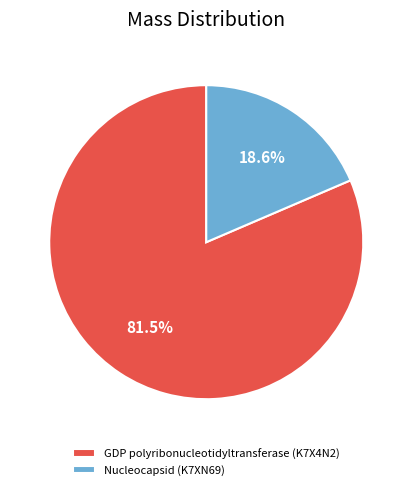

To the nearest percent, what portion does Nucleocapsid (K7XN69) represent?

19%